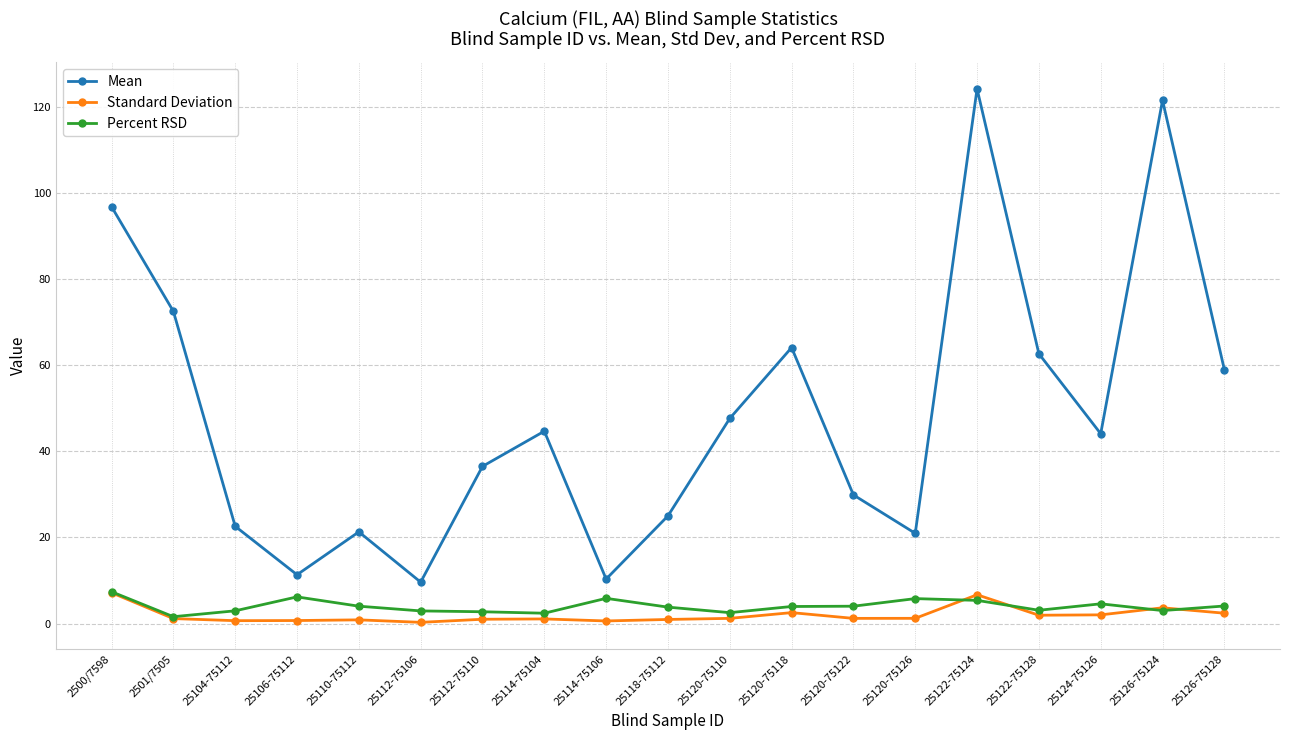

What is the average value of the Percent RSD series?

4.0